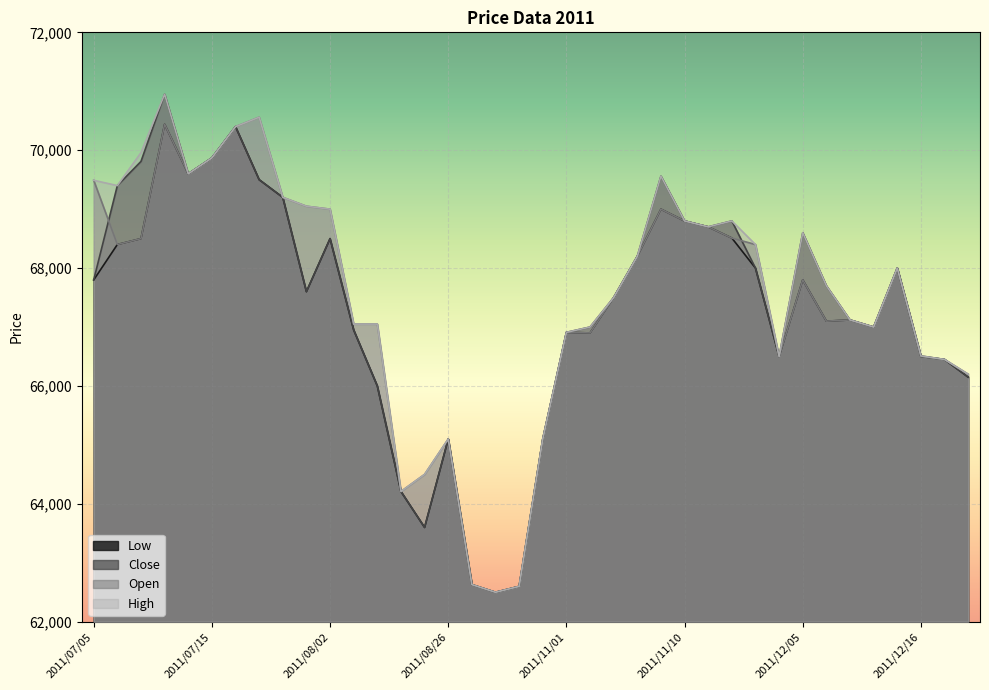

At how many categories does at least one series exceed 69093?

10